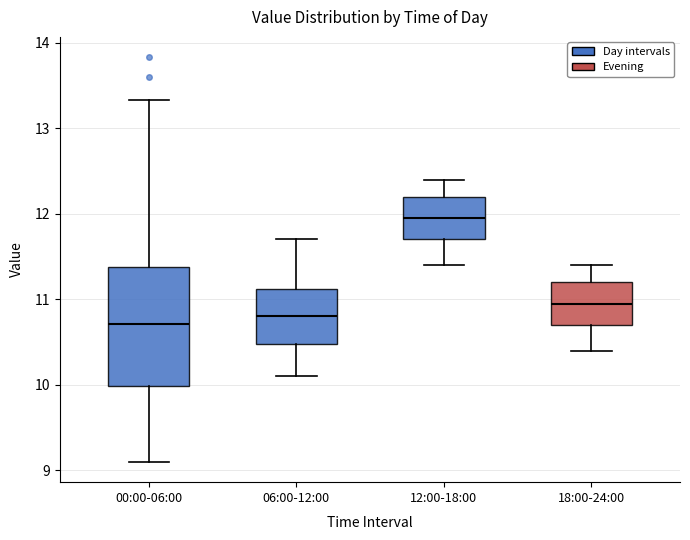

Which box's median line is the highest?

12:00-18:00